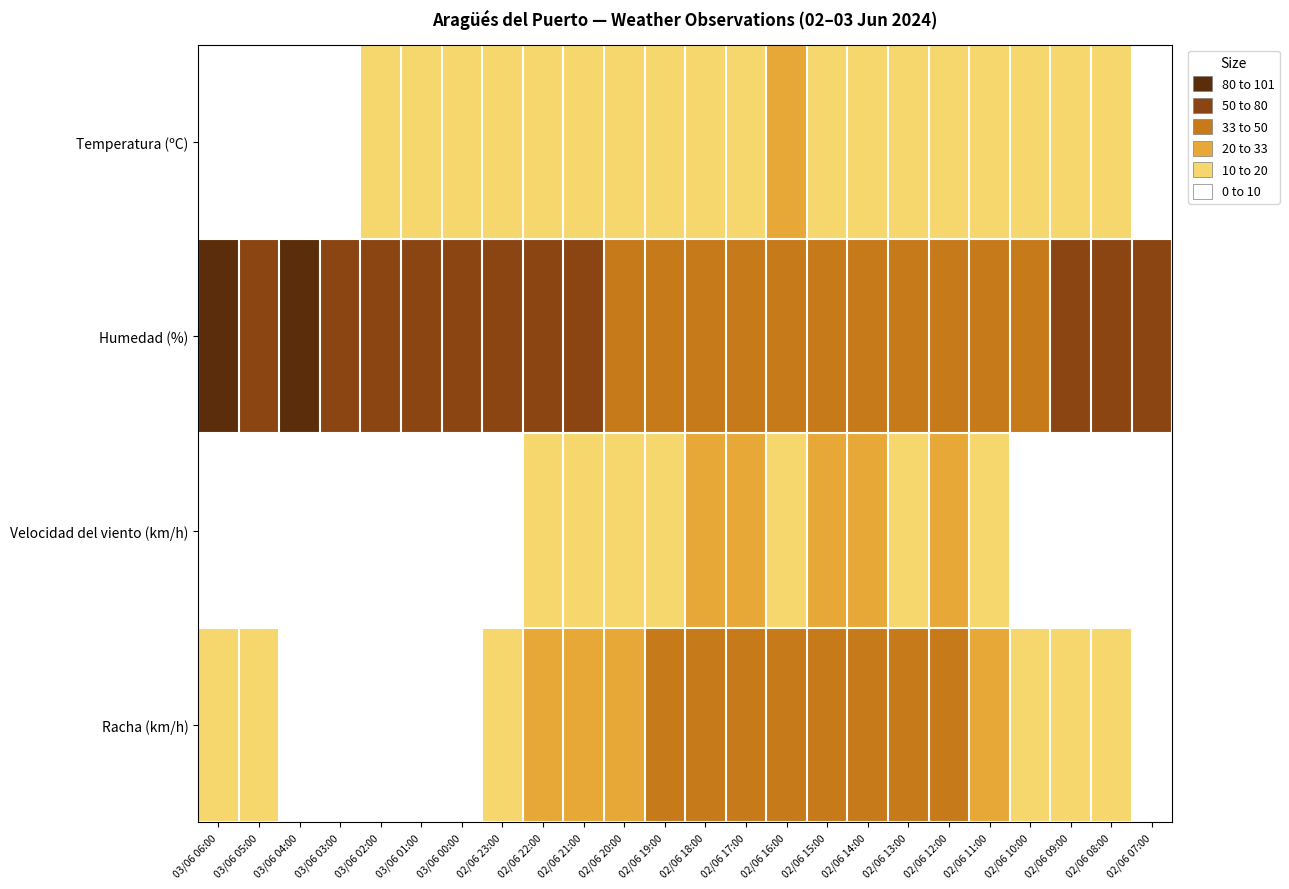

Reading left to right, list all the values displayed in this chart.

Temperatura (ºC): 03/06 06:00=9.3	03/06 05:00=9.9	03/06 04:00=9.8	03/06 03:00=9.9	03/06 02:00=10.2	03/06 01:00=10.8	03/06 00:00=12.3	02/06 23:00=13.2	02/06 22:00=14.6	02/06 21:00=16.0	02/06 20:00=17.0	02/06 19:00=18.1	02/06 18:00=18.3	02/06 17:00=19.0	02/06 16:00=20.0	02/06 15:00=18.7	02/06 14:00=19.1	02/06 13:00=18.9	02/06 12:00=17.9	02/06 11:00=17.5	02/06 10:00=16.4	02/06 09:00=13.5	02/06 08:00=10.1	02/06 07:00=7.4
Humedad (%): 03/06 06:00=81.0	03/06 05:00=79.0	03/06 04:00=80.0	03/06 03:00=79.0	03/06 02:00=77.0	03/06 01:00=74.0	03/06 00:00=69.0	02/06 23:00=65.0	02/06 22:00=59.0	02/06 21:00=52.0	02/06 20:00=47.0	02/06 19:00=43.0	02/06 18:00=42.0	02/06 17:00=40.0	02/06 16:00=37.0	02/06 15:00=39.0	02/06 14:00=37.0	02/06 13:00=36.0	02/06 12:00=38.0	02/06 11:00=42.0	02/06 10:00=48.0	02/06 09:00=53.0	02/06 08:00=68.0	02/06 07:00=73.0
Velocidad del viento (km/h): 03/06 06:00=3.0	03/06 05:00=5.0	03/06 04:00=3.0	03/06 03:00=5.0	03/06 02:00=3.0	03/06 01:00=3.0	03/06 00:00=5.0	02/06 23:00=2.0	02/06 22:00=16.0	02/06 21:00=18.0	02/06 20:00=16.0	02/06 19:00=17.0	02/06 18:00=23.0	02/06 17:00=21.0	02/06 16:00=12.0	02/06 15:00=22.0	02/06 14:00=20.0	02/06 13:00=17.0	02/06 12:00=22.0	02/06 11:00=13.0	02/06 10:00=5.0	02/06 09:00=4.0	02/06 08:00=8.0	02/06 07:00=0.0
Racha (km/h): 03/06 06:00=11.0	03/06 05:00=12.0	03/06 04:00=9.0	03/06 03:00=9.0	03/06 02:00=9.0	03/06 01:00=8.0	03/06 00:00=9.0	02/06 23:00=17.0	02/06 22:00=31.0	02/06 21:00=30.0	02/06 20:00=28.0	02/06 19:00=35.0	02/06 18:00=43.0	02/06 17:00=42.0	02/06 16:00=39.0	02/06 15:00=43.0	02/06 14:00=41.0	02/06 13:00=41.0	02/06 12:00=42.0	02/06 11:00=28.0	02/06 10:00=12.0	02/06 09:00=11.0	02/06 08:00=12.0	02/06 07:00=9.0